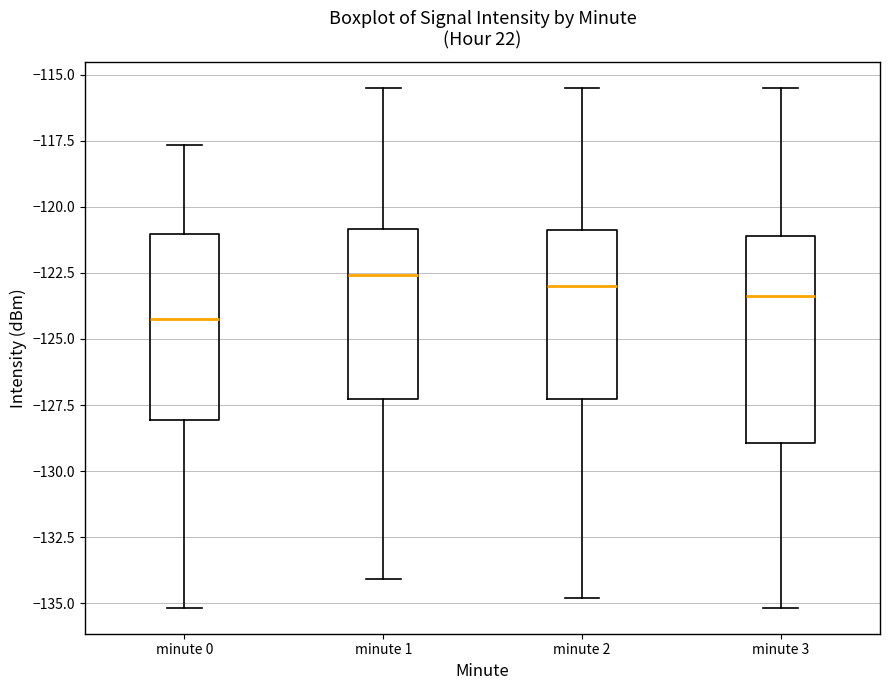

Which box's median line is the lowest?

minute 0